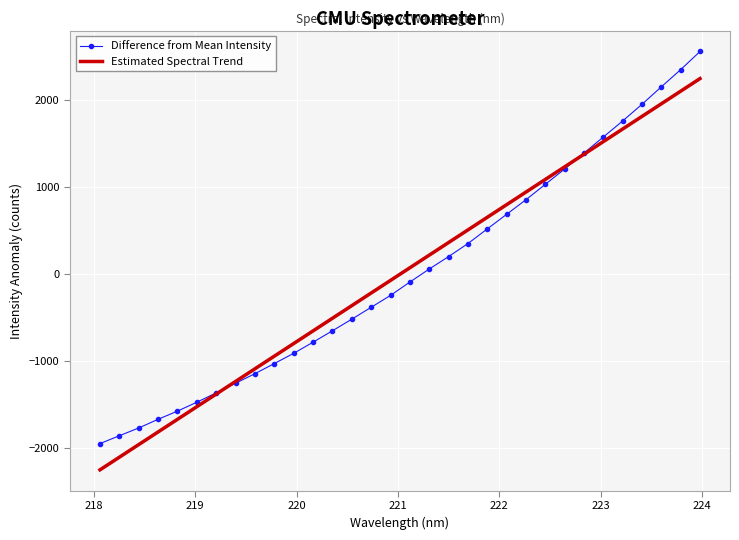

Which series has the largest range (max minus min)?

Difference from Mean Intensity